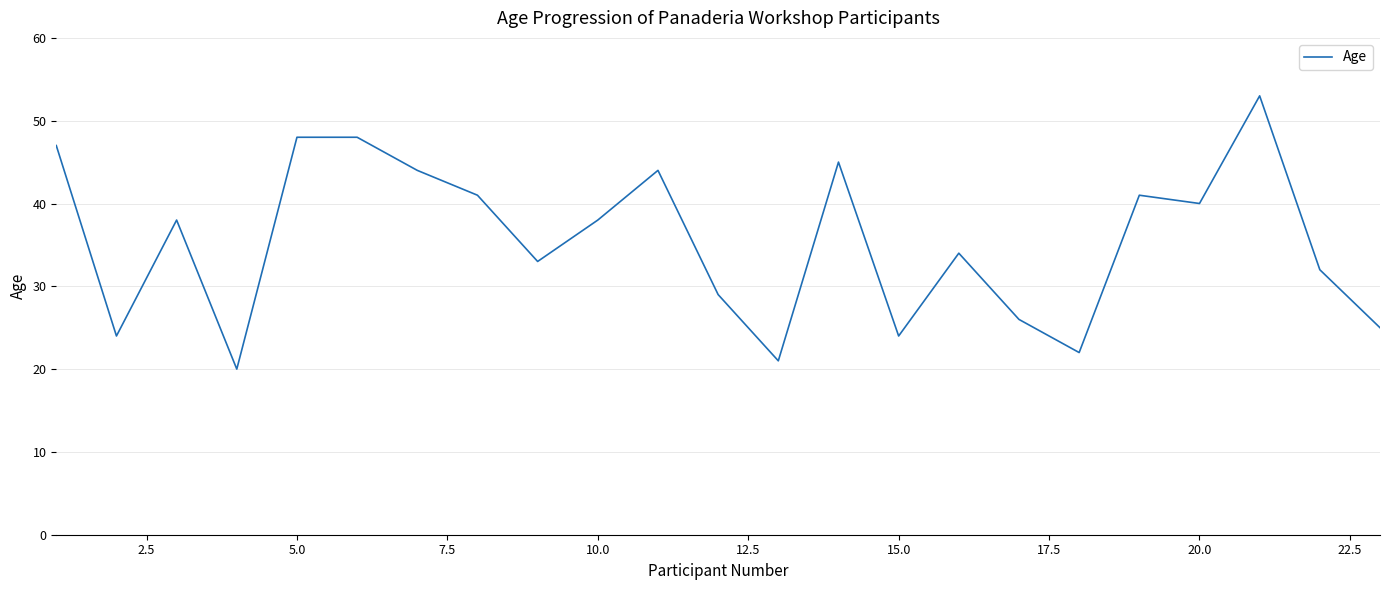

What is the smallest value displayed?

20